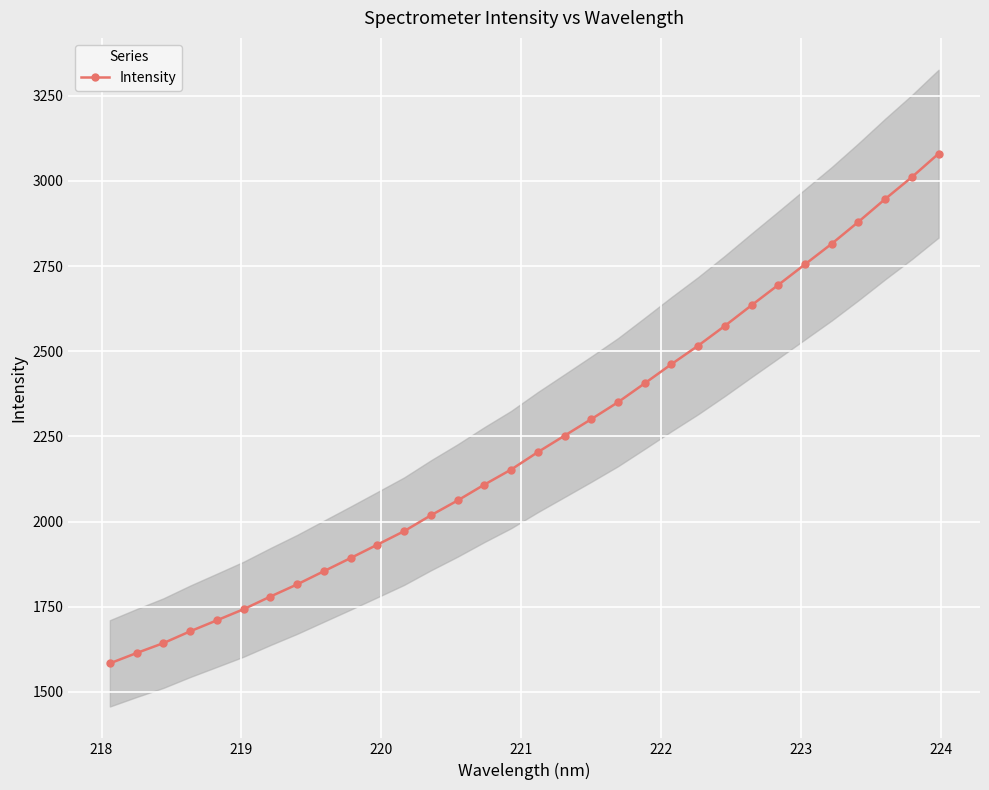

What is the lowest value of the Intensity series?

1583.8